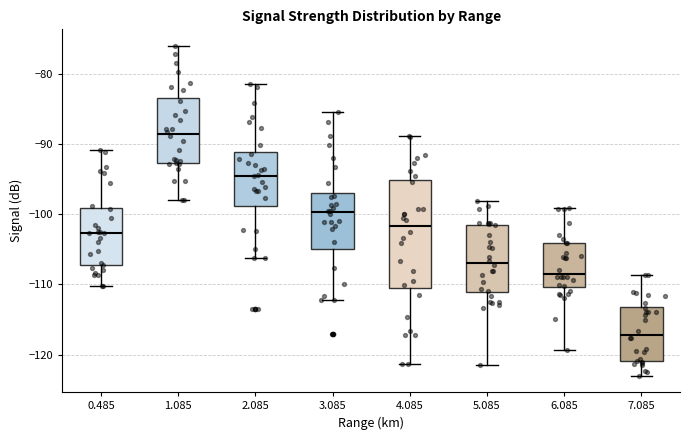

Which box has the highest median line?

1.085